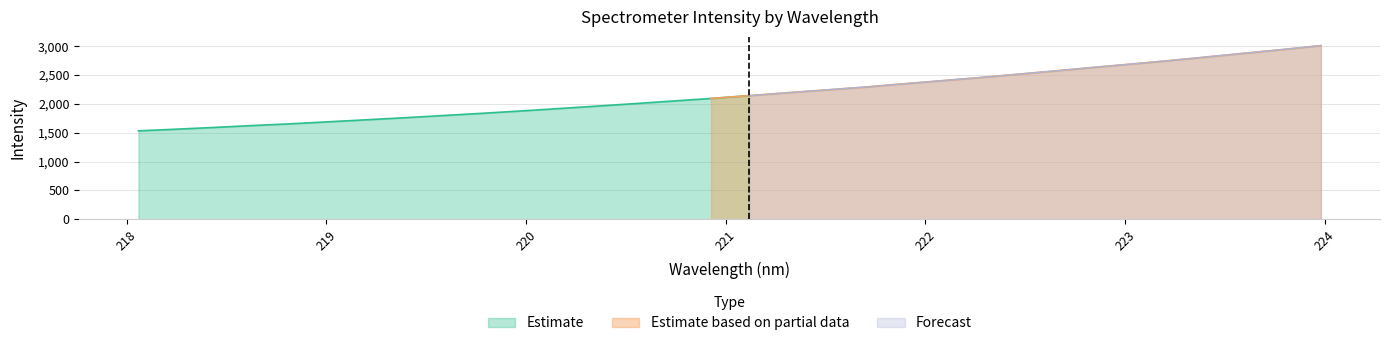

Reading left to right, list all the values displayed in this chart.

Estimate: 218.0596=1531.9	218.2508=1560.9	218.442=1591.7	218.6332=1624.3	218.8244=1654.6	219.0156=1689.9	219.2067=1724.8	219.3979=1760.3	219.589=1798.1	219.7801=1836.0	219.9712=1875.7	220.1623=1917.9	220.3533=1960.4	220.5444=2004.2	220.7354=2048.9	220.9264=2093.4	221.1174=2142.7	221.3083=2193.2	221.4993=2240.9	221.6902=2289.0	221.8812=2345.0	222.0721=2398.9	222.263=2453.6	222.4538=2511.5	222.6447=2570.0	222.8355=2630.7	223.0264=2689.3	223.2172=2749.0	223.408=2813.2	223.5987=2878.5	223.7895=2942.6	223.9802=3010.9
Estimate based on partial data: 218.0596=1531.9	218.2508=1560.9	218.442=1591.7	218.6332=1624.3	218.8244=1654.6	219.0156=1689.9	219.2067=1724.8	219.3979=1760.3	219.589=1798.1	219.7801=1836.0	219.9712=1875.7	220.1623=1917.9	220.3533=1960.4	220.5444=2004.2	220.7354=2048.9	220.9264=2093.4	221.1174=0.0	221.3083=0.0	221.4993=0.0	221.6902=0.0	221.8812=0.0	222.0721=0.0	222.263=0.0	222.4538=0.0	222.6447=0.0	222.8355=0.0	223.0264=0.0	223.2172=0.0	223.408=0.0	223.5987=0.0	223.7895=0.0	223.9802=0.0
Forecast: 218.0596=0.0	218.2508=0.0	218.442=0.0	218.6332=0.0	218.8244=0.0	219.0156=0.0	219.2067=0.0	219.3979=0.0	219.589=0.0	219.7801=0.0	219.9712=0.0	220.1623=0.0	220.3533=0.0	220.5444=0.0	220.7354=0.0	220.9264=0.0	221.1174=2142.7	221.3083=2193.2	221.4993=2240.9	221.6902=2289.0	221.8812=2345.0	222.0721=2398.9	222.263=2453.6	222.4538=2511.5	222.6447=2570.0	222.8355=2630.7	223.0264=2689.3	223.2172=2749.0	223.408=2813.2	223.5987=2878.5	223.7895=2942.6	223.9802=3010.9